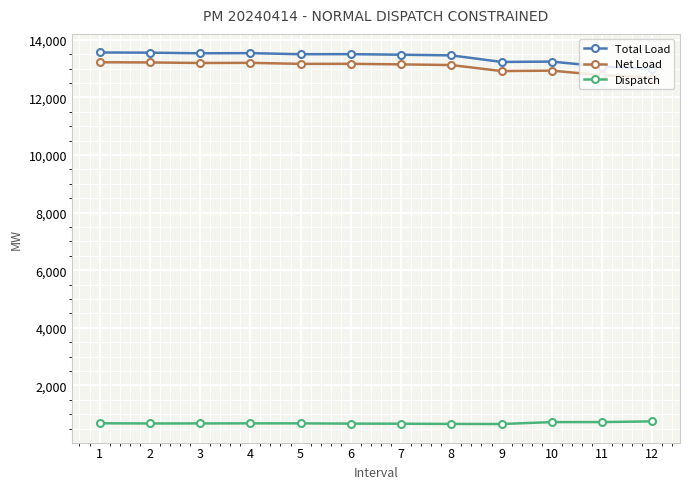

What is the greatest value displayed?

13558.4